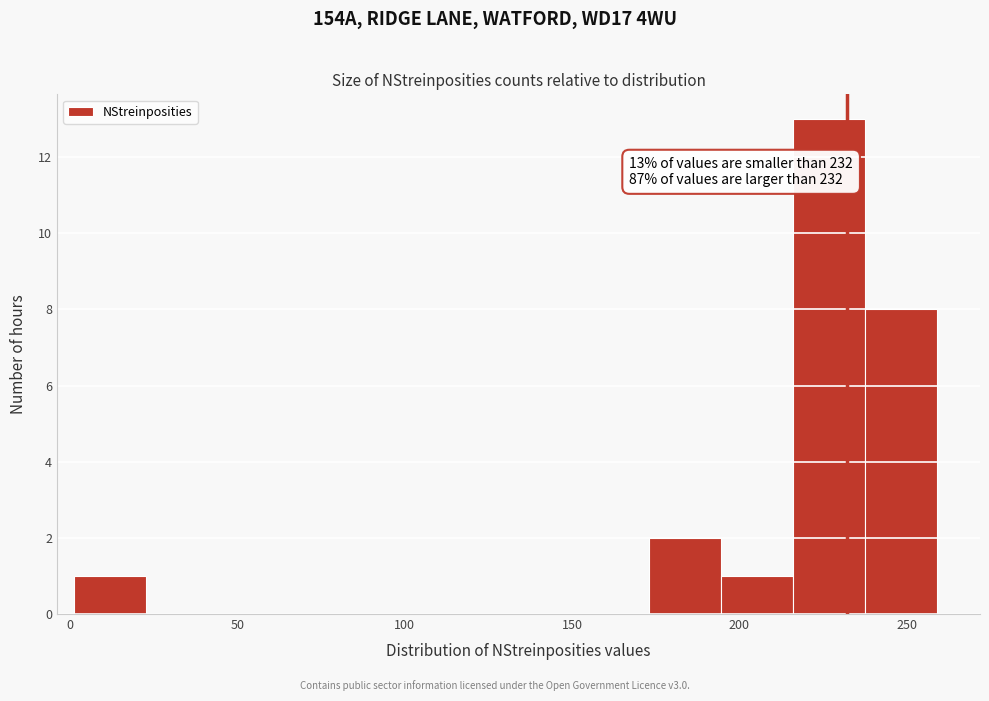

Which range on the x-axis has the tallest bar?

216.0 to 237.5